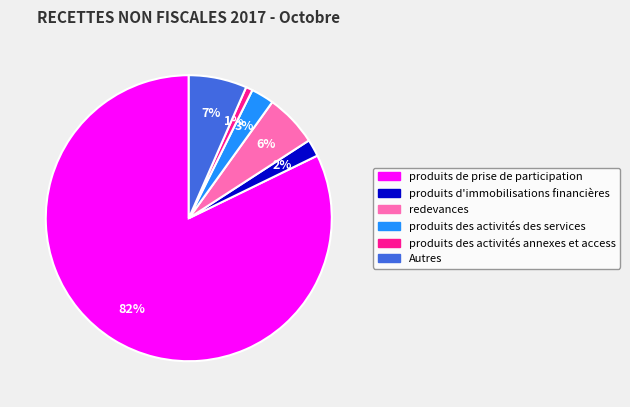

How many segments does this pie chart have?

6